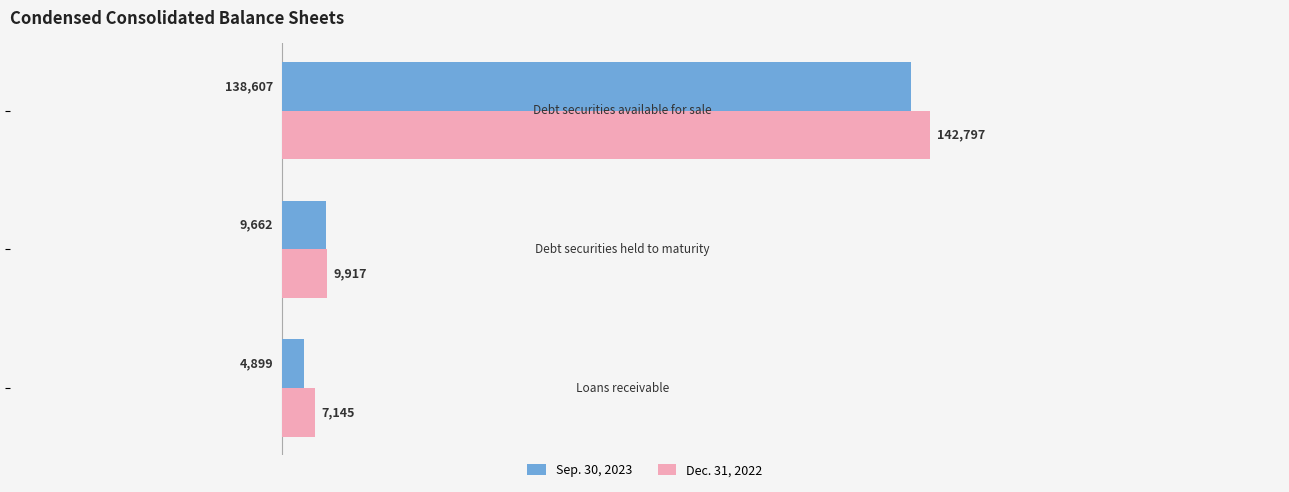

What is the difference between the maximum and minimum values in the Sep. 30, 2023 series?

133708